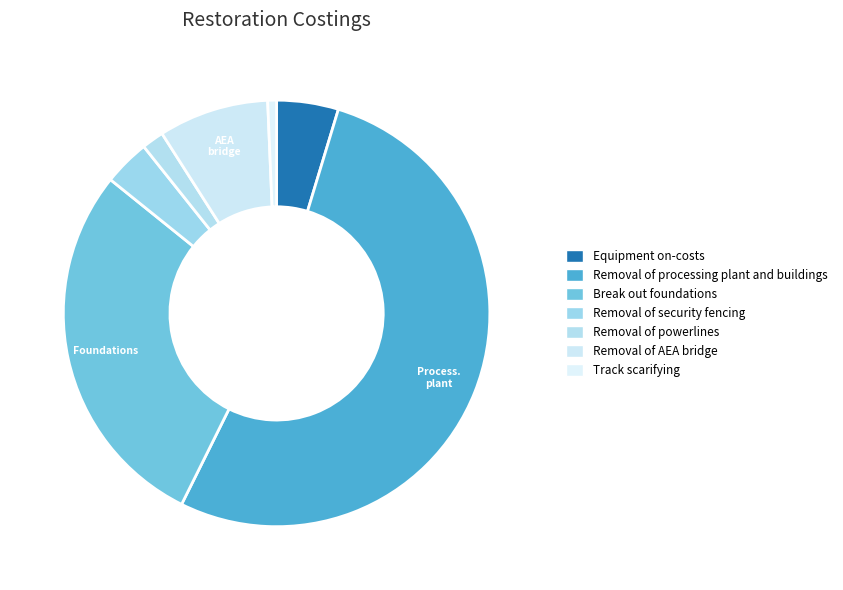

How many slices are in this pie chart?

7